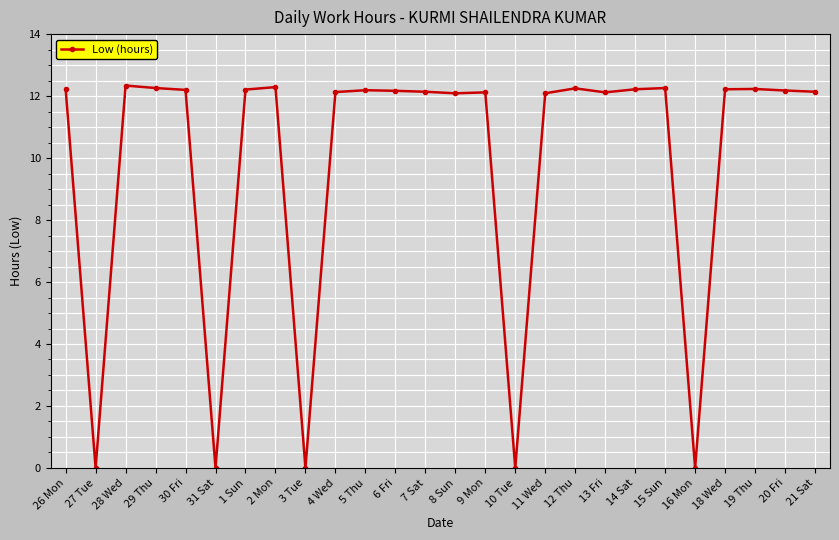

What position from the right is 27 Tue?

25